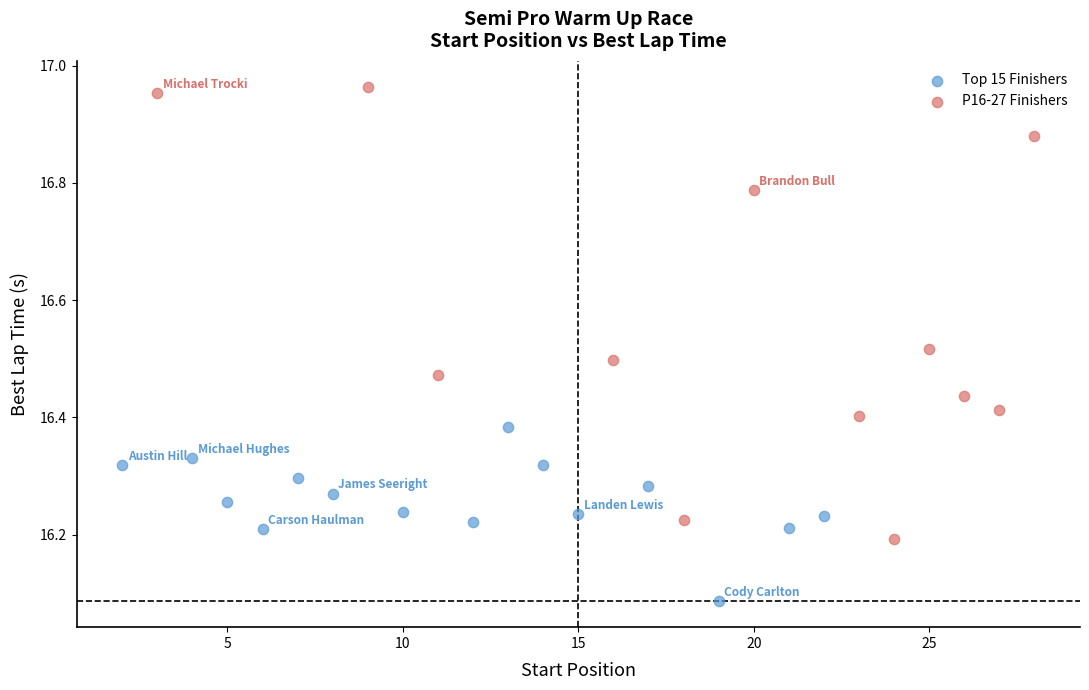

Which series reaches the minimum Y coordinate?

Top 15 Finishers